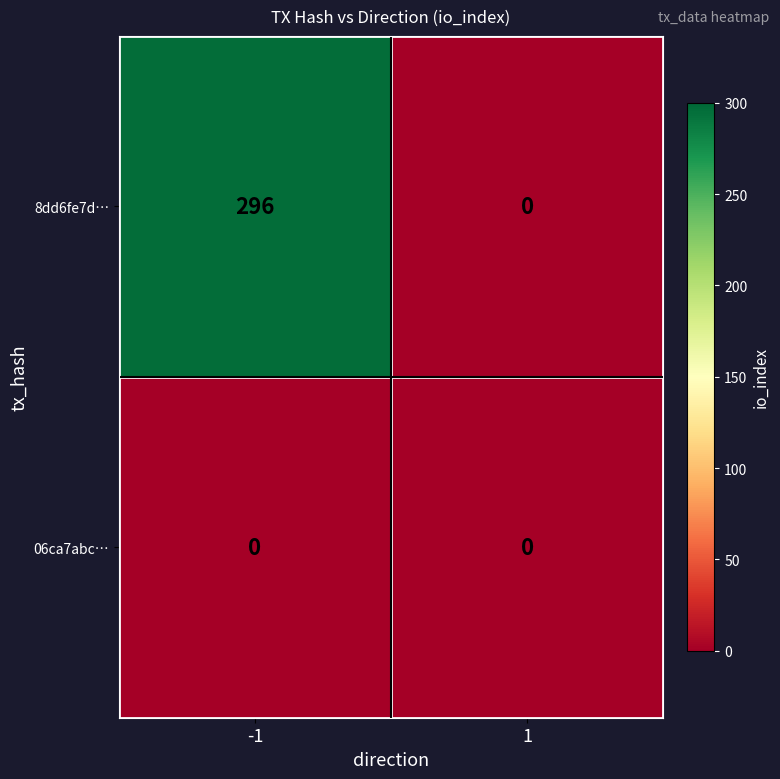

How many data points does each series have?

2